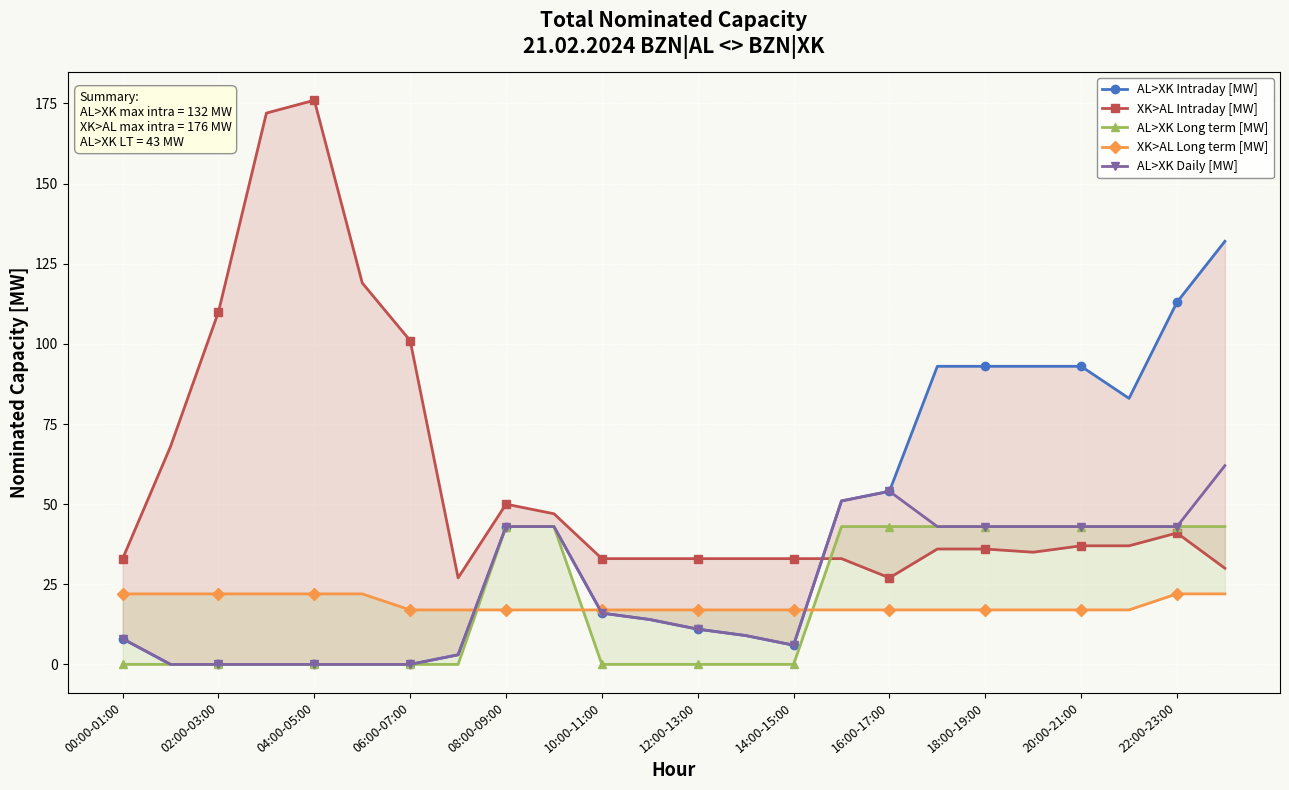

At which label does XK>AL Long term [MW] reach its peak?

00:00-01:00